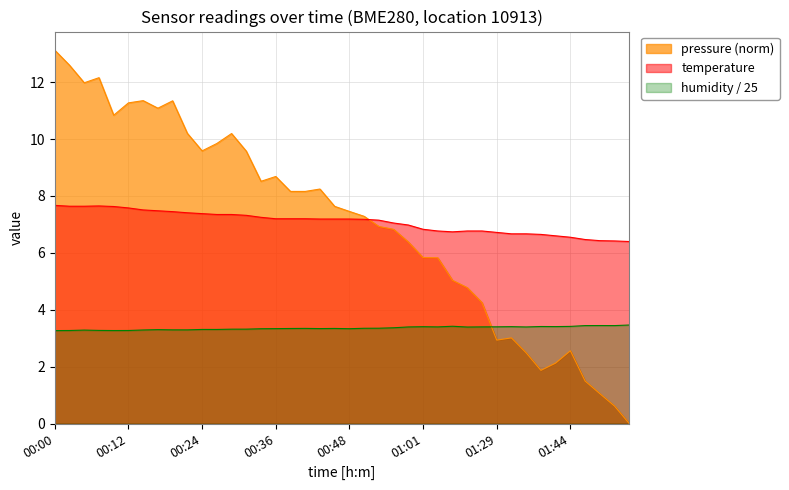

What is the sum of the humidity values at 01:49 and 00:22?

6.7